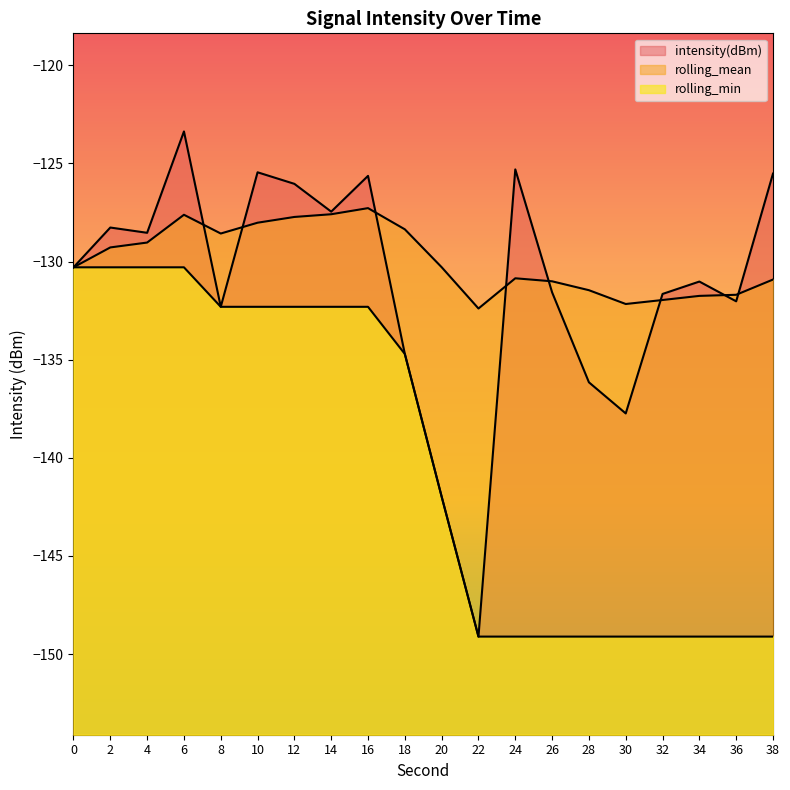

Reading right to left, list all the values displayed in this chart.

intensity(dBm): 38=-125.5	36=-132.0	34=-131.0	32=-131.6	30=-137.7	28=-136.2	26=-131.6	24=-125.3	22=-149.1	20=-142.0	18=-134.7	16=-125.6	14=-127.5	12=-126.0	10=-125.4	8=-132.3	6=-123.4	4=-128.5	2=-128.3	0=-130.3
rolling_mean: 38=-130.9	36=-131.7	34=-131.7	32=-132.0	30=-132.2	28=-131.5	26=-131.0	24=-130.8	22=-132.4	20=-130.3	18=-128.4	16=-127.3	14=-127.6	12=-127.7	10=-128.0	8=-128.6	6=-127.6	4=-129.0	2=-129.3	0=-130.3
rolling_min: 38=-149.1	36=-149.1	34=-149.1	32=-149.1	30=-149.1	28=-149.1	26=-149.1	24=-149.1	22=-149.1	20=-142.0	18=-134.7	16=-132.3	14=-132.3	12=-132.3	10=-132.3	8=-132.3	6=-130.3	4=-130.3	2=-130.3	0=-130.3